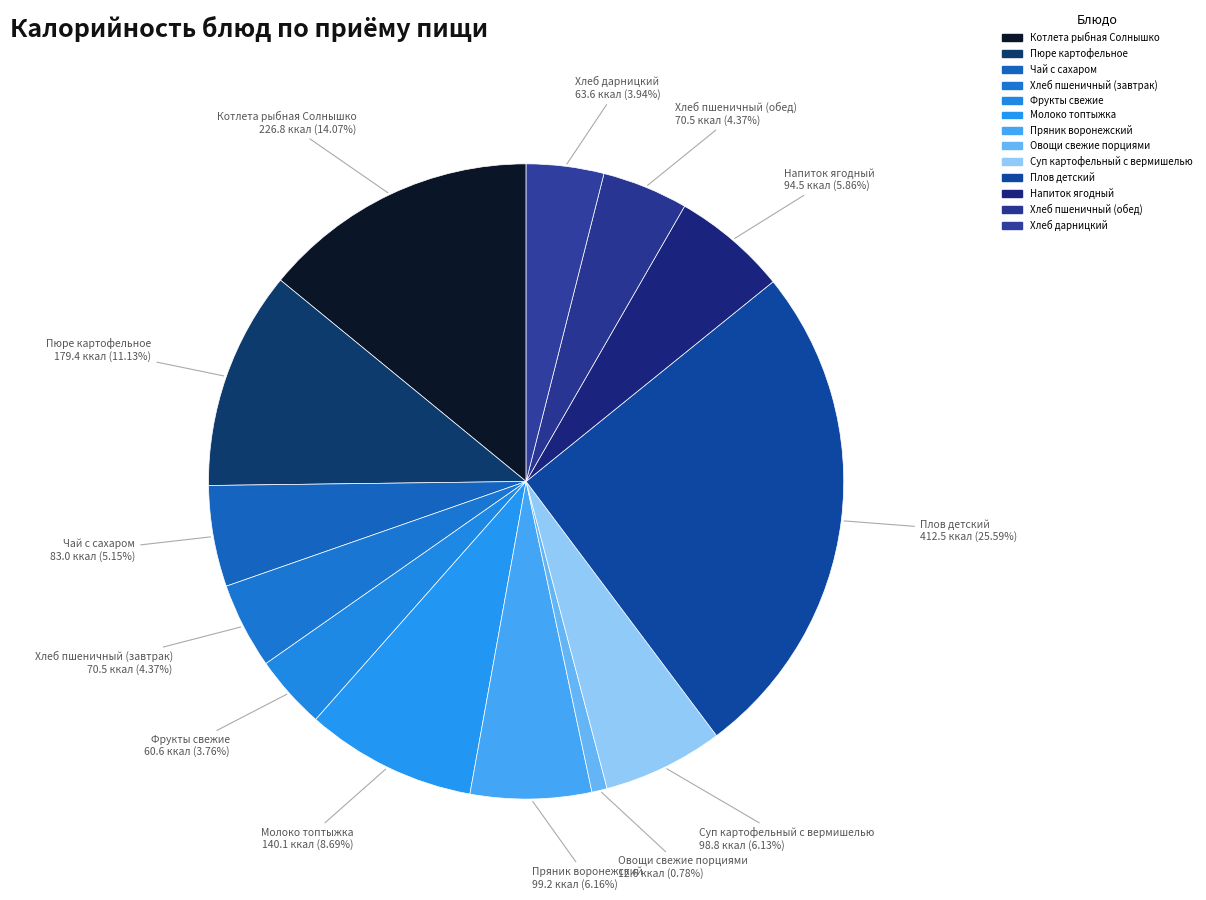

To the nearest percent, what is the combined percentage of Хлеб пшеничный (завтрак) and Суп картофельный с вермишелью?

11%